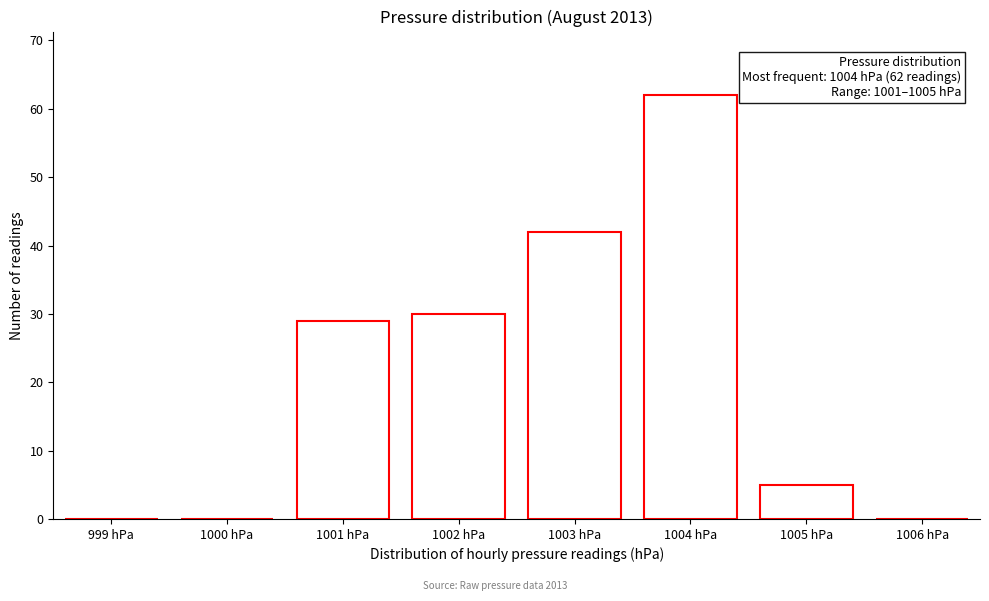

Over which range of the x-axis is the bar tallest?

1003.5 to 1004.5